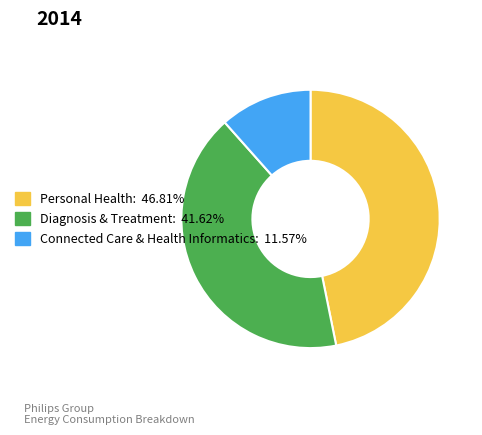

Which slice is the largest?

Personal Health